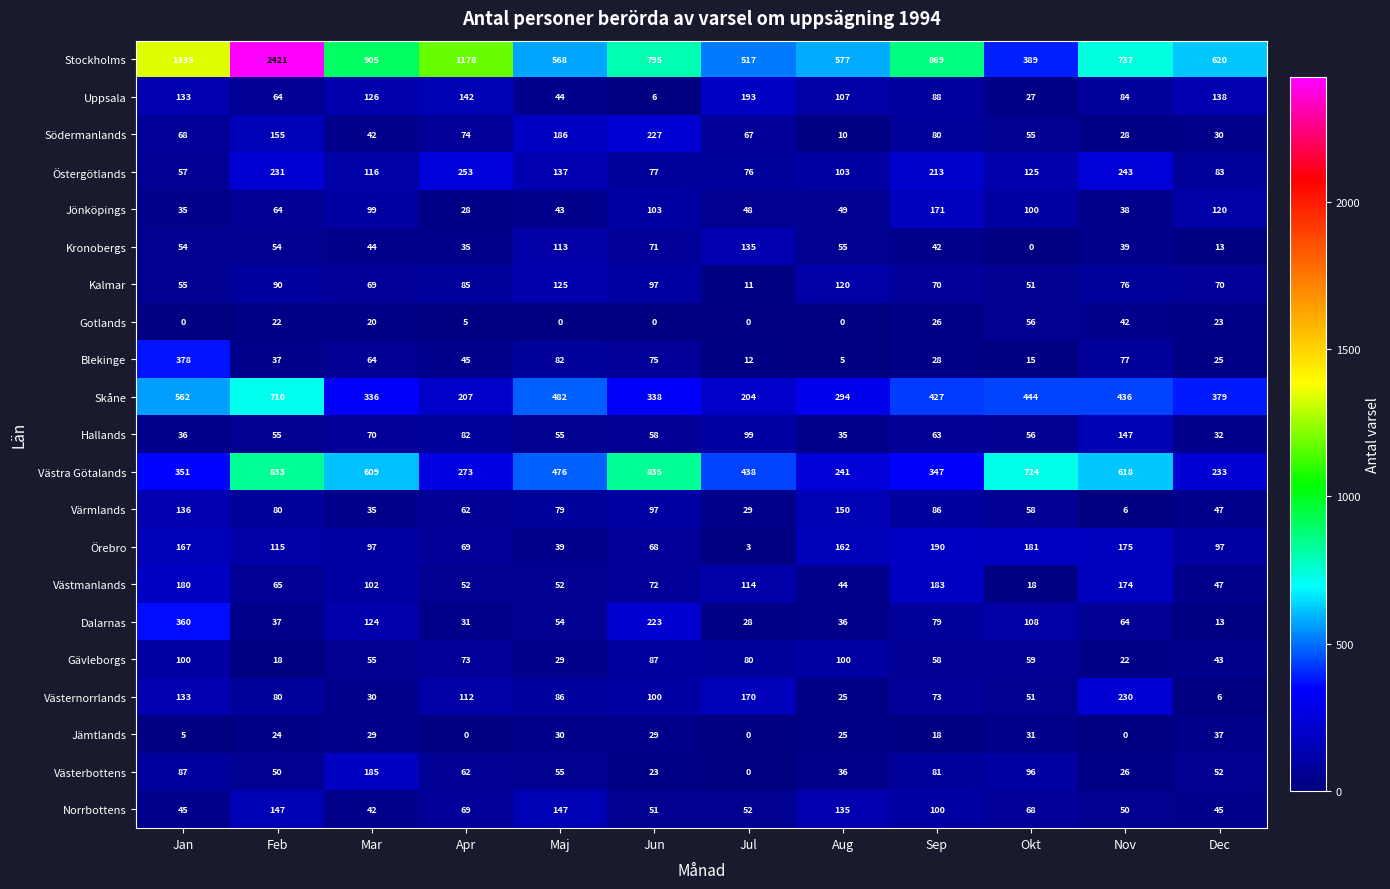

True or false: Västra Götalands has a value of 1224 at Jun.

False